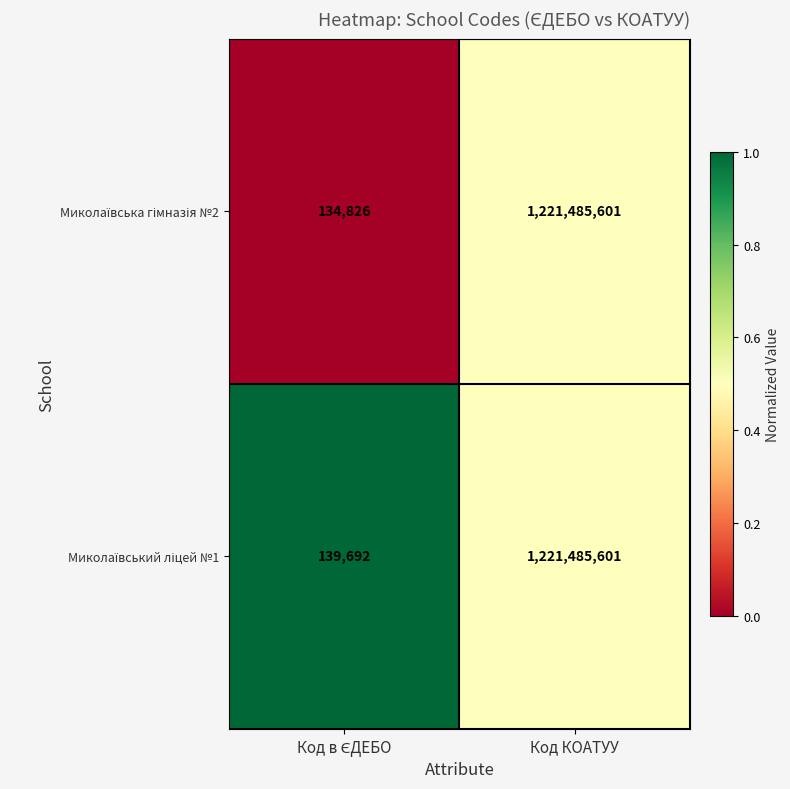

Which label corresponds to the largest value in the chart?

Код КОАТУУ